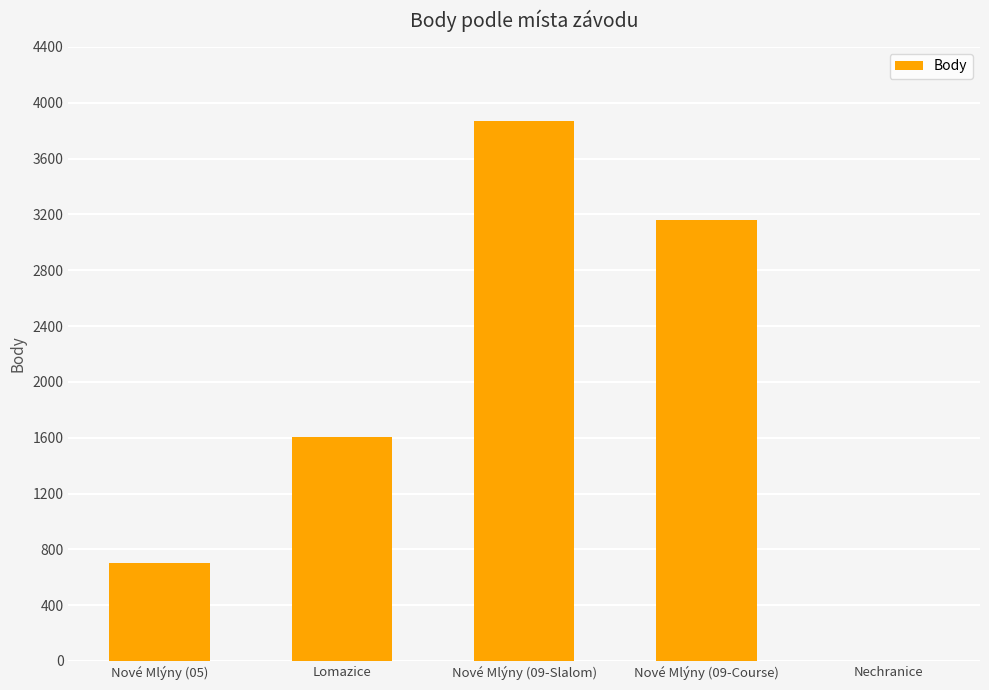

Is it true that the value at Nové Mlýny (09-Slalom) is 1648?

False